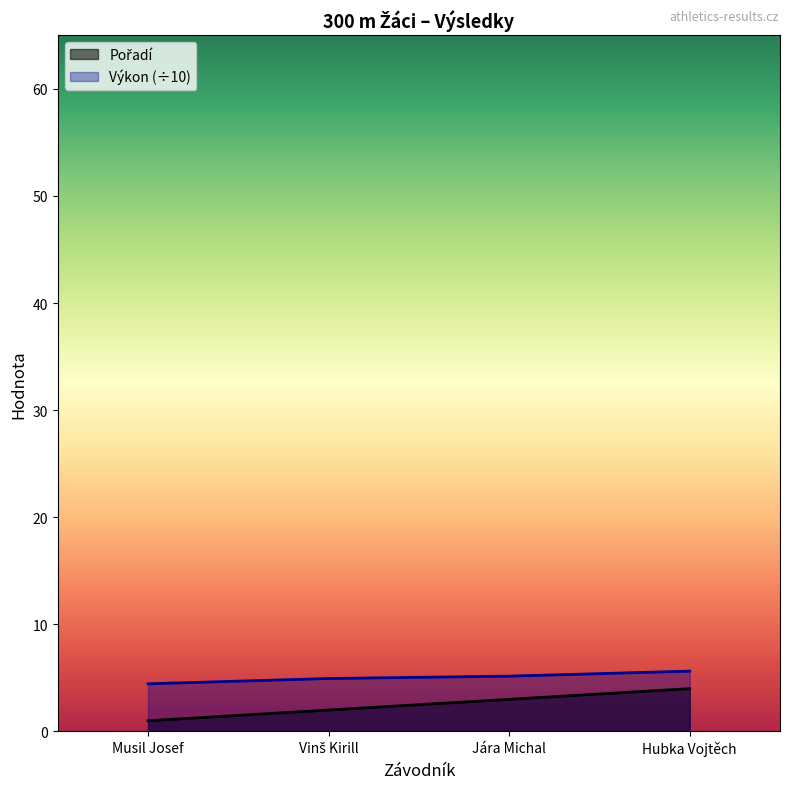

Is it true that Výkon equals 4.5 at Musil Josef?

True